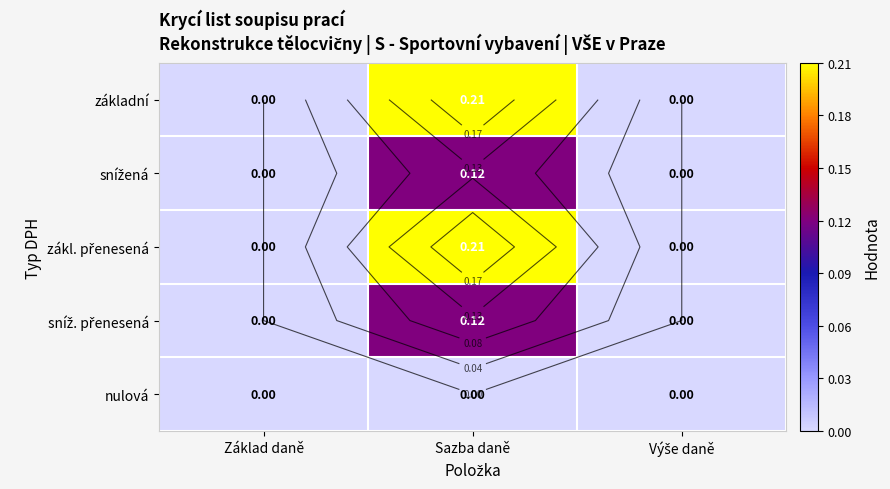

Is it true that zákl. přenesená equals 0.0 at Sazba daně?

False